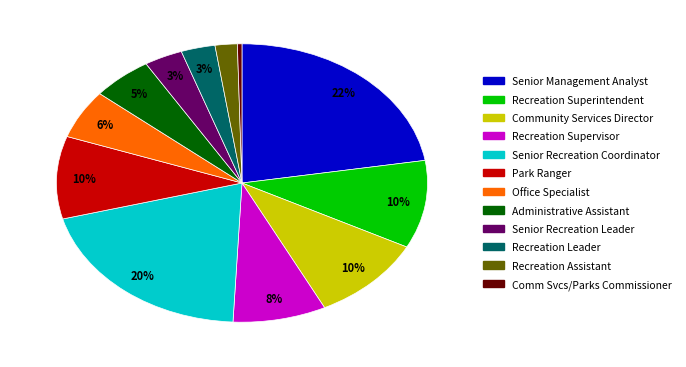

To the nearest percent, what portion does Recreation Leader represent?

3%